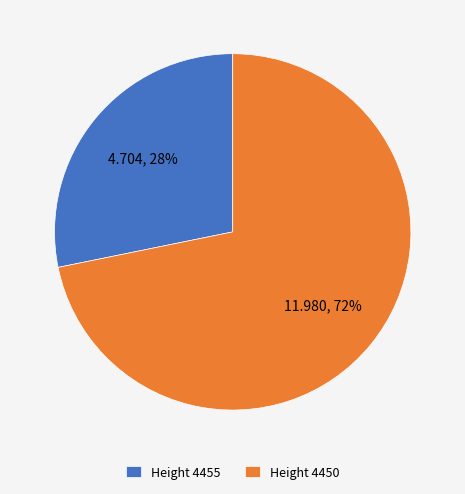

Count the number of slices in the pie.

2